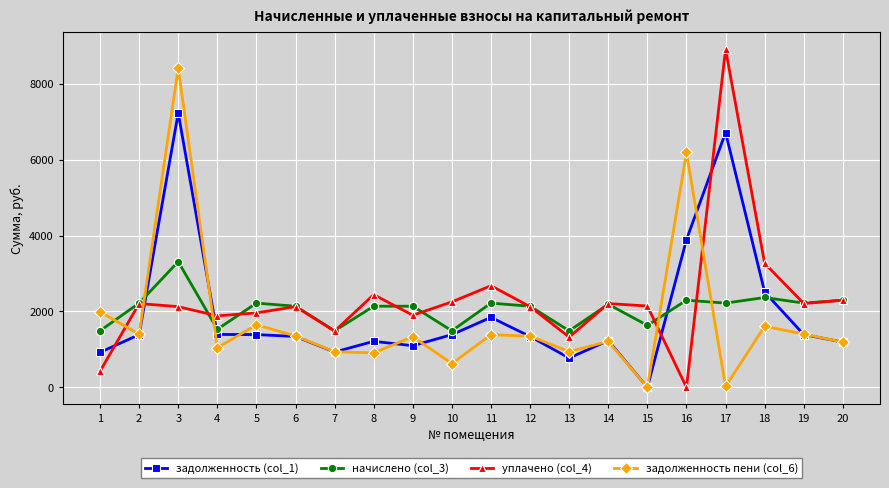

What are all the series names shown in the legend?

задолженность (col_1), начислено (col_3), уплачено (col_4), задолженность пени (col_6)